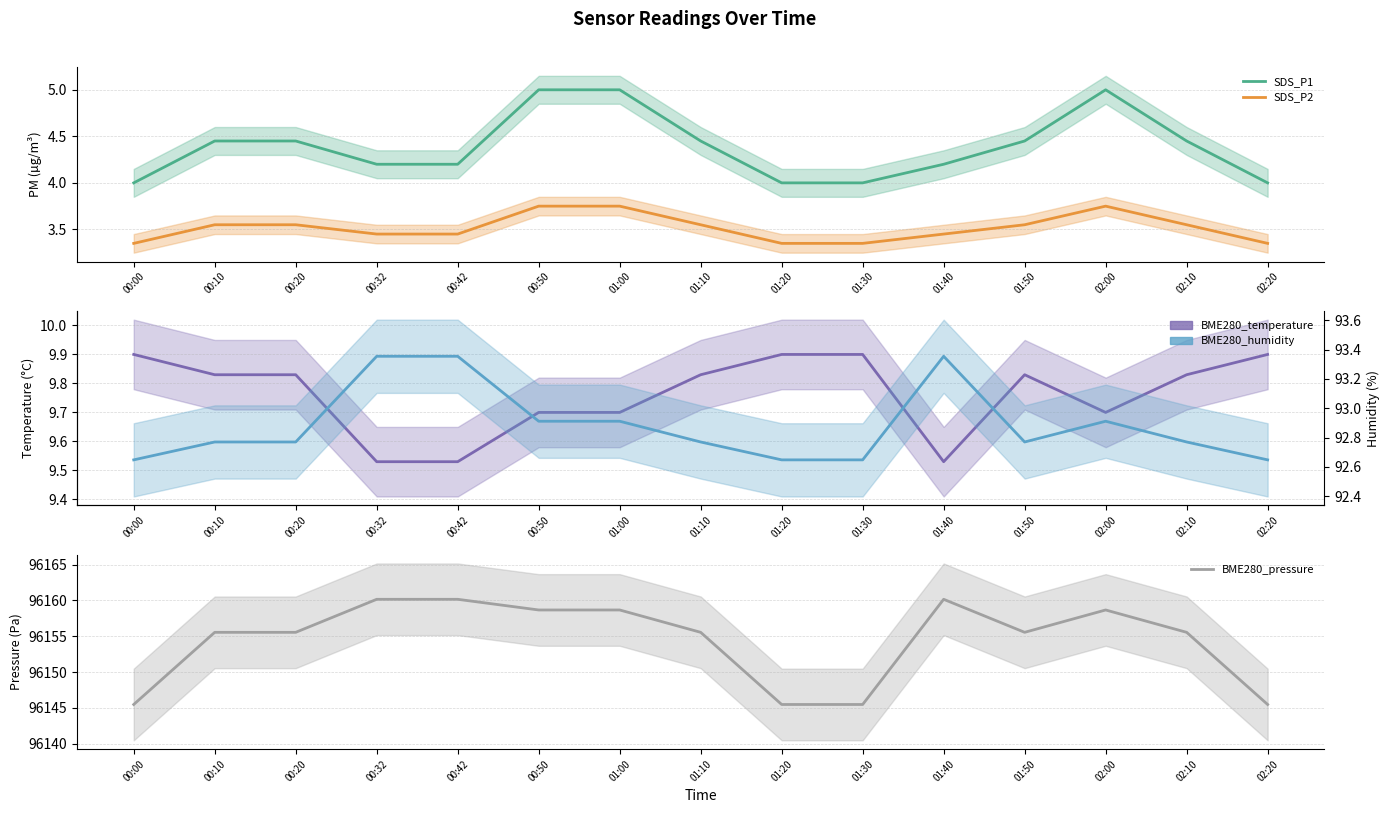

Count the number of categories in the chart.

15